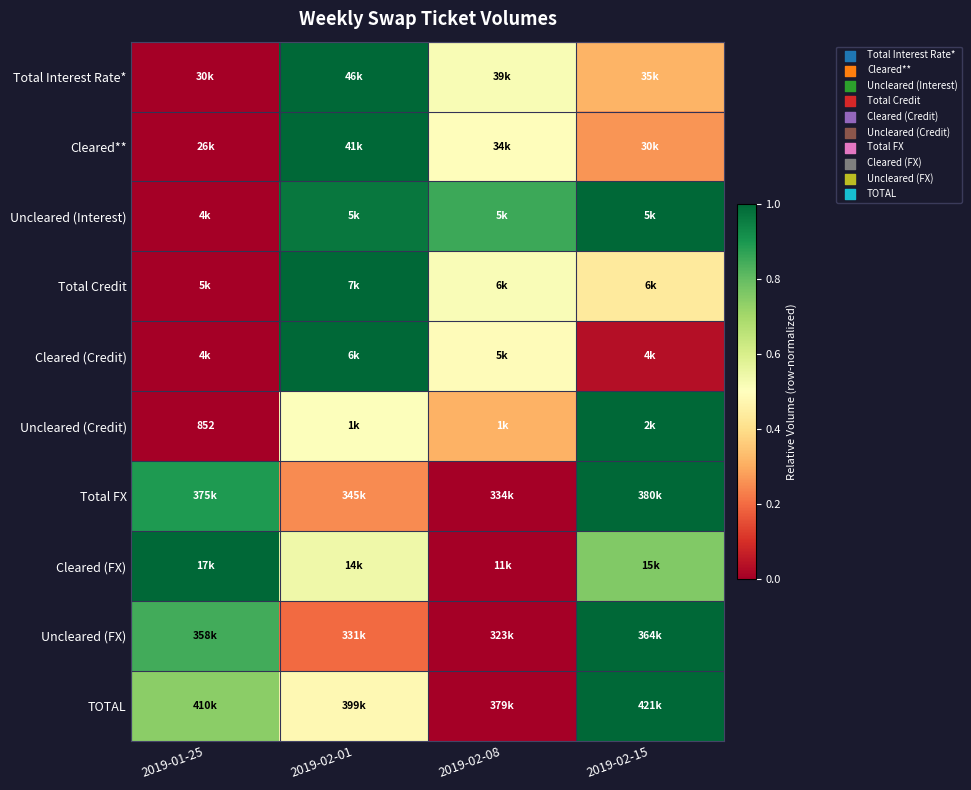

The value of Total Interest Rate* at 2019-02-08 is 0.1. True or false?

False